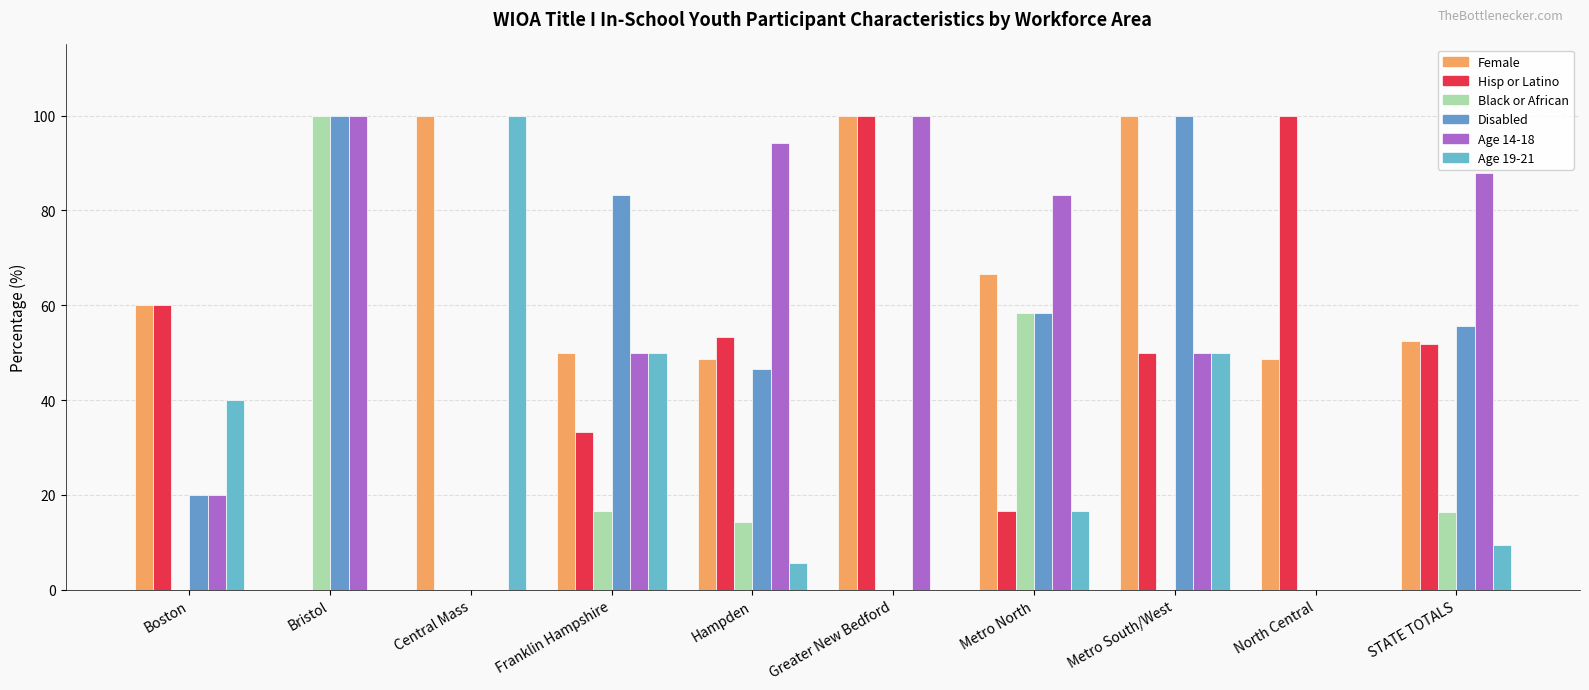

At Greater New Bedford, list the series in order from smallest to largest.

Black or African, Disabled, Age 19-21, Female, Hisp or Latino, Age 14-18